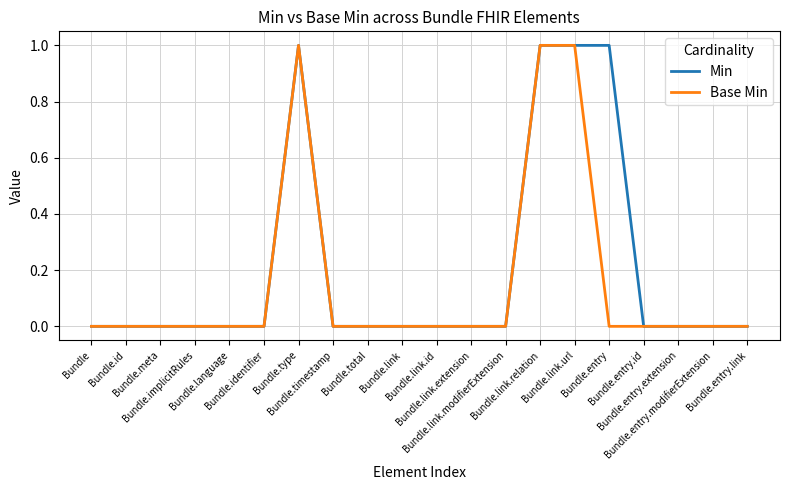

Which series has the largest total across all categories?

Min